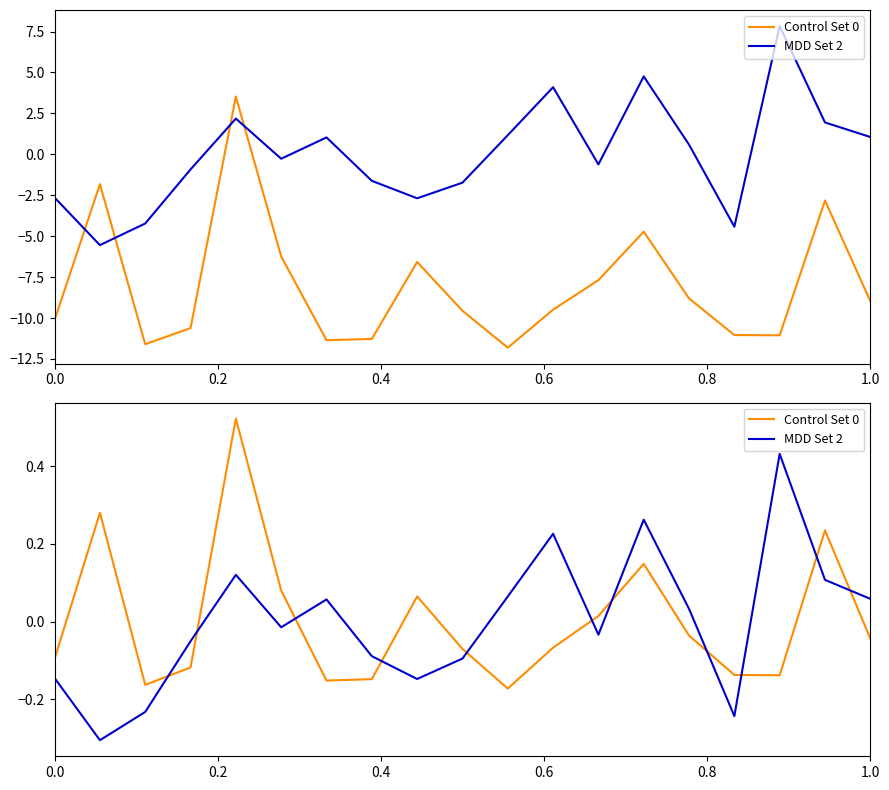

Is the value of Control Set 0 at 13 greater than the value of MDD Set 2 at 10?

Yes